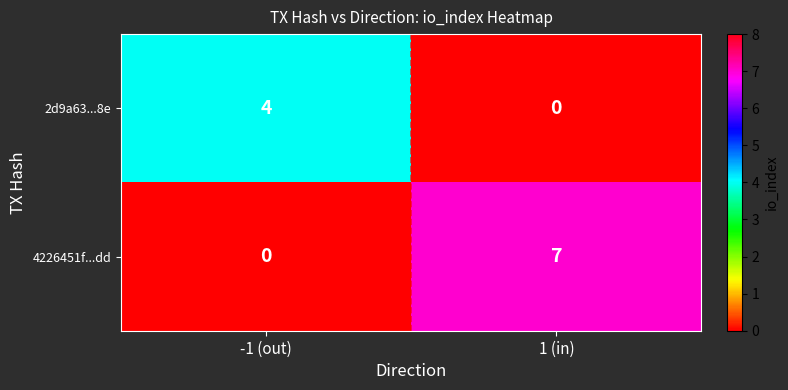

What is the sum of the 4226451f...dd values at 1 (in) and -1 (out)?

7